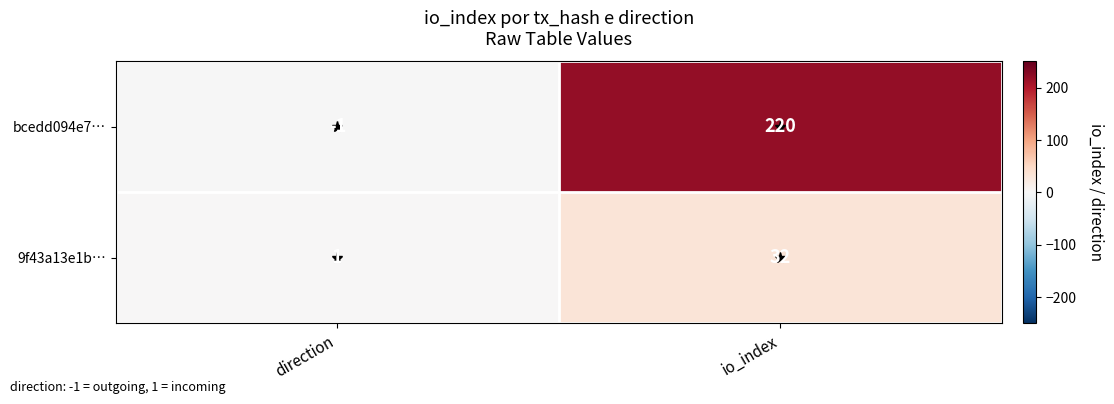

The bcedd094e7… series shows -2 at direction. True or false?

False